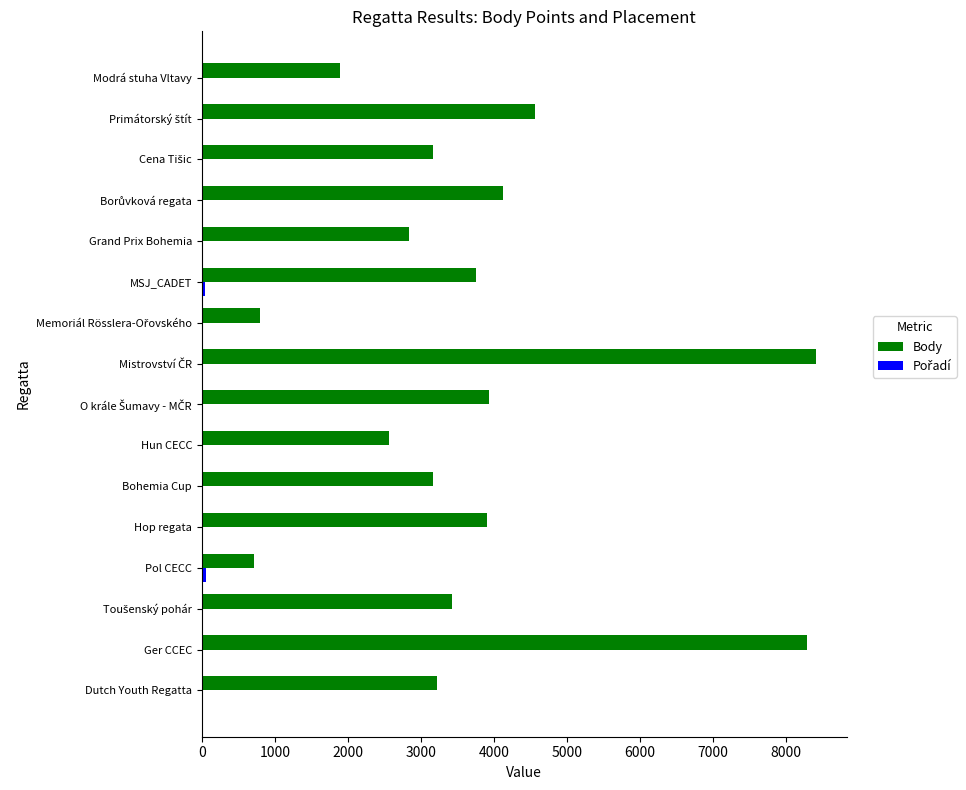

What is the average value of the Body series?

3674